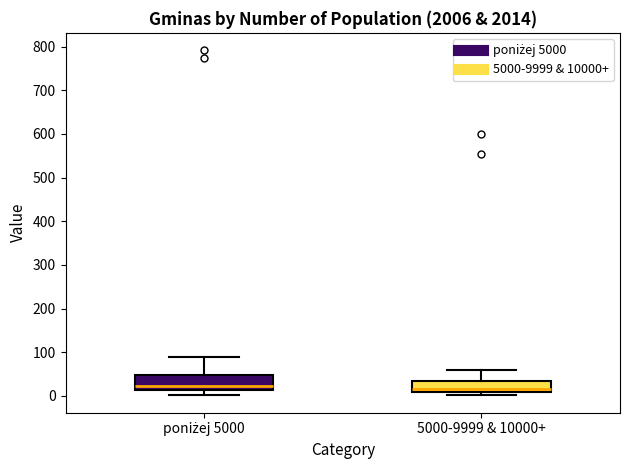

Reading left to right, read every box against the y-axis: the position of its median line, the range the box covers, and the ends of its whiskers. The values are not printed on the chart, so give them approximately, as read against the axis.

poniżej 5000: median 20, box 10 to 50, whiskers 0 to 90
5000-9999 & 10000+: median 20, box 10 to 40, whiskers 0 to 60